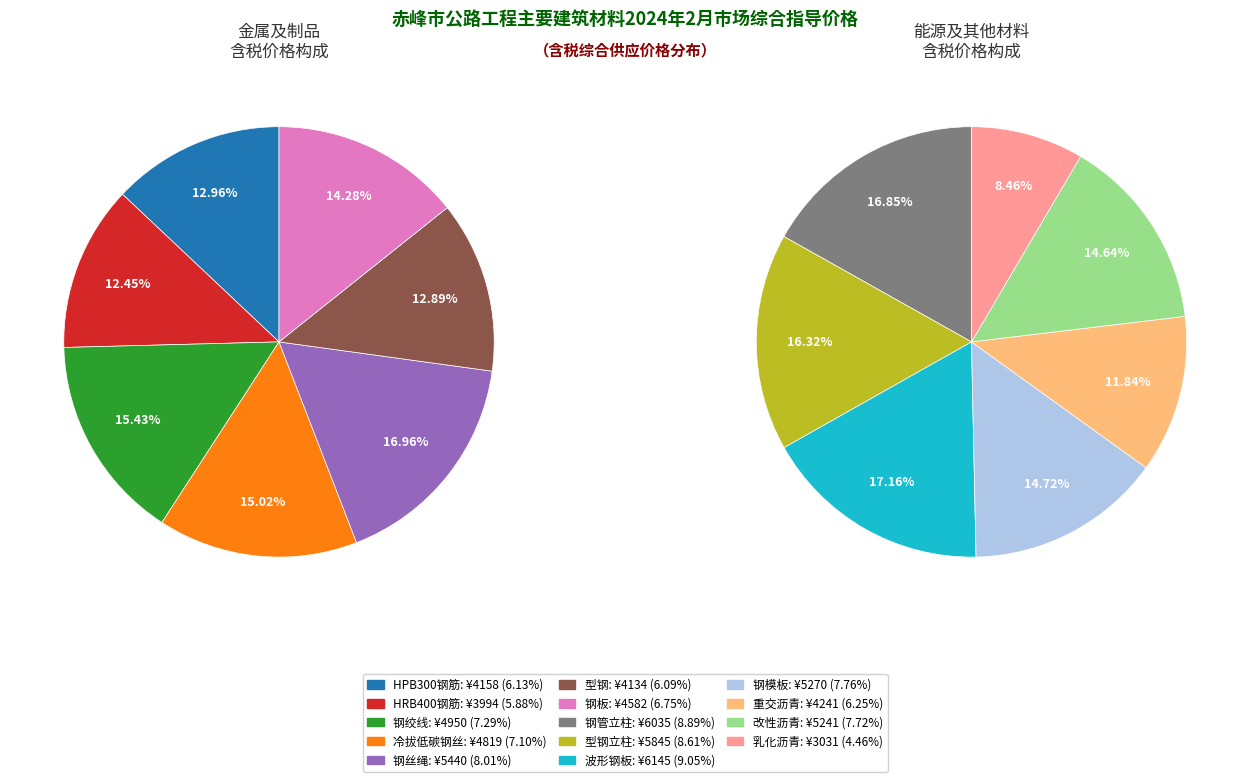

Is the sum of HPB300钢筋 and 钢模板 greater than half?

No